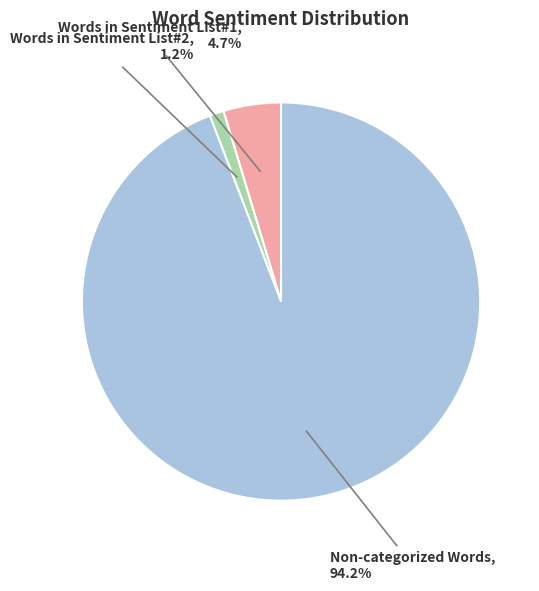

How many segments does this pie chart have?

3